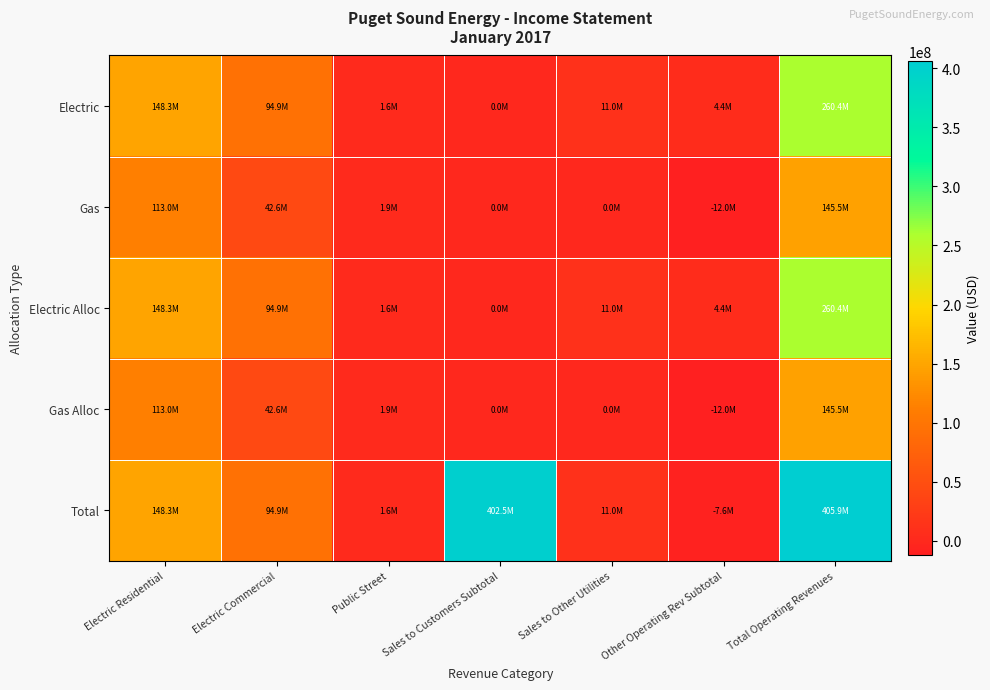

Count the number of data series in this chart.

5